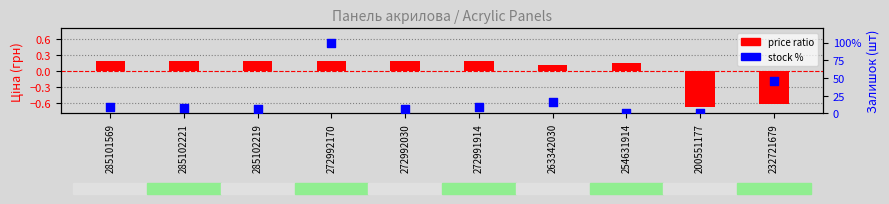

What are all the series names shown in the legend?

price ratio, stock %